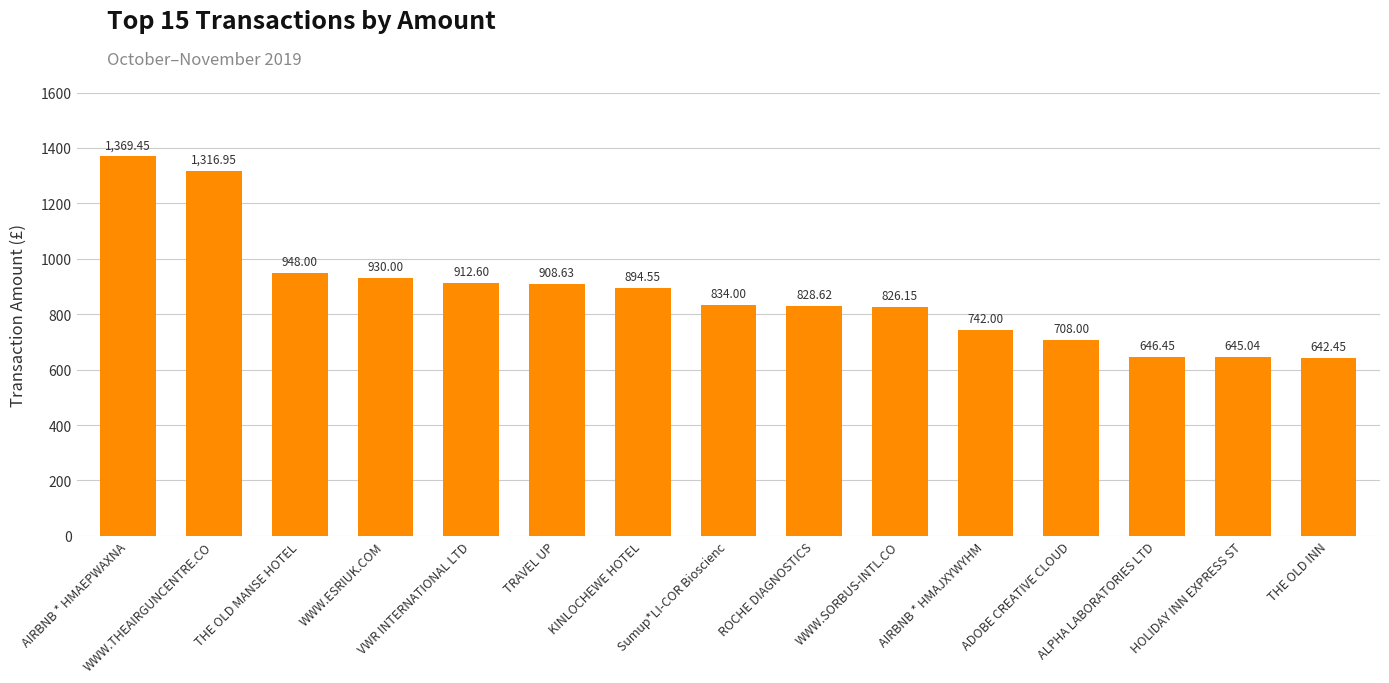

Which category has the highest value across all series?

AIRBNB * HMAEPWAXNA